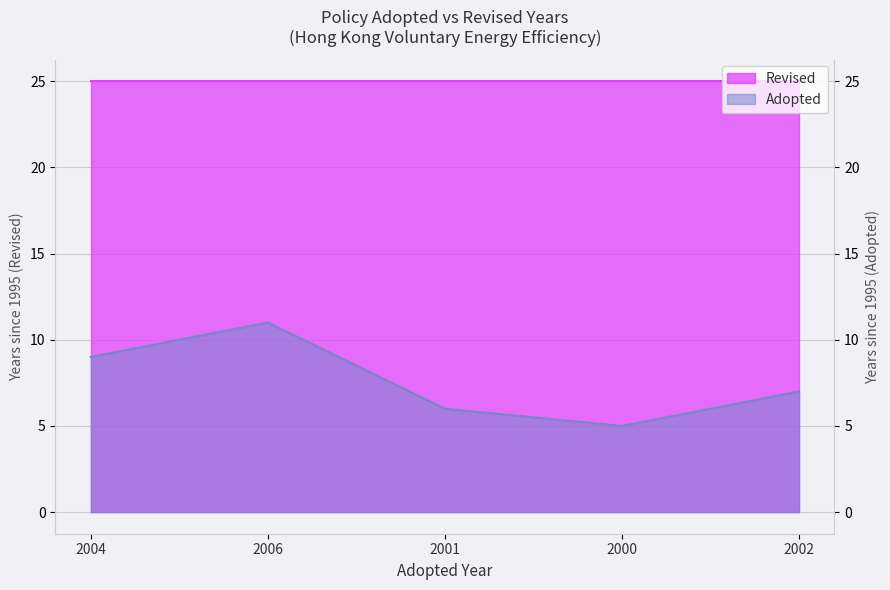

True or false: the data shows 7 at 2002.

True